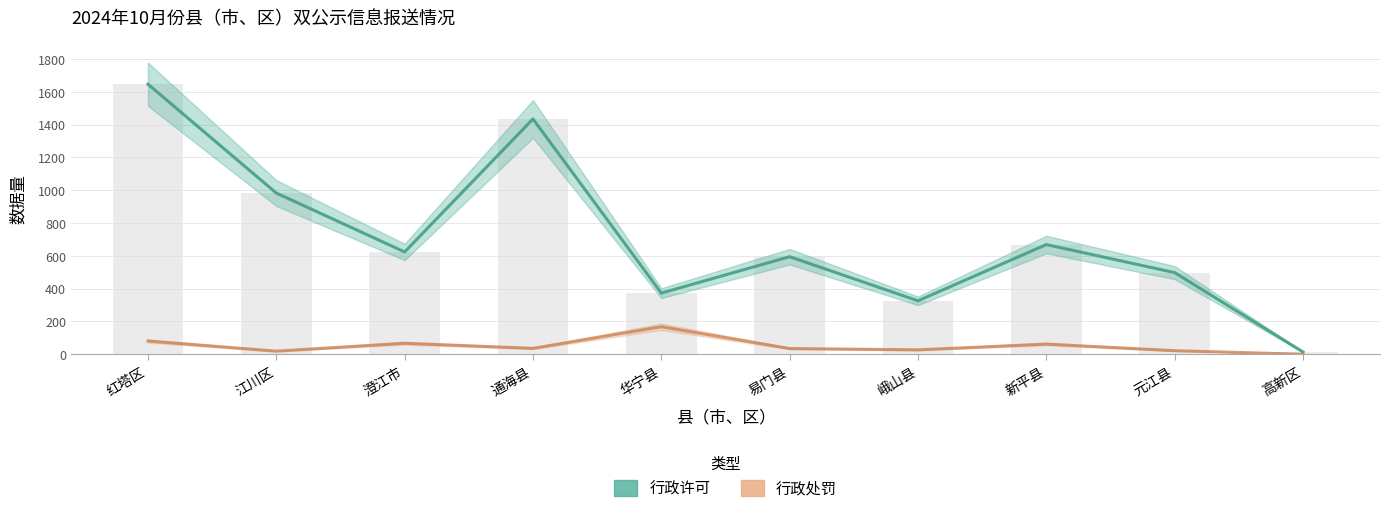

How many data points does each series have?

10